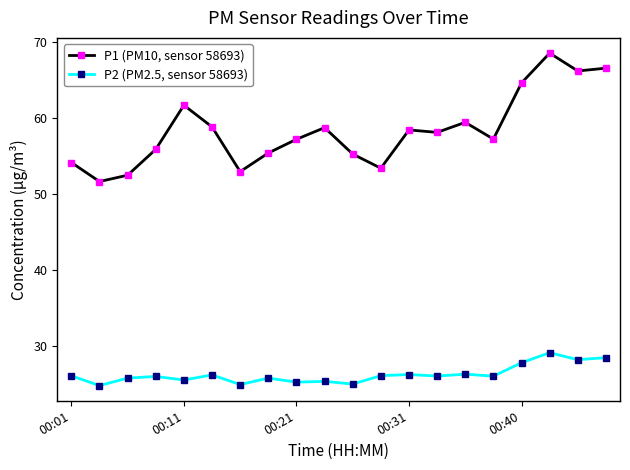

What is the smallest value displayed?

24.9